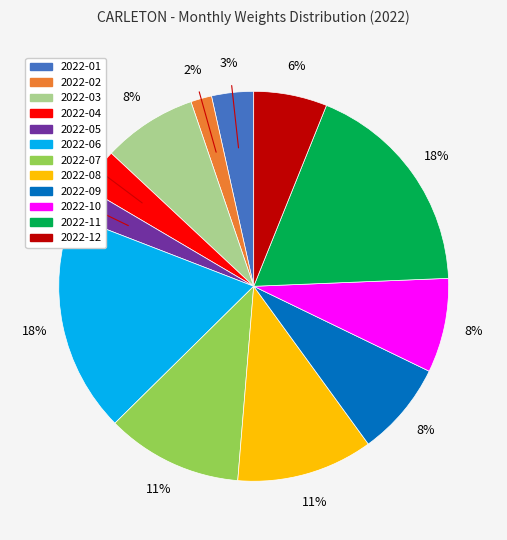

Count the number of slices in the pie.

12